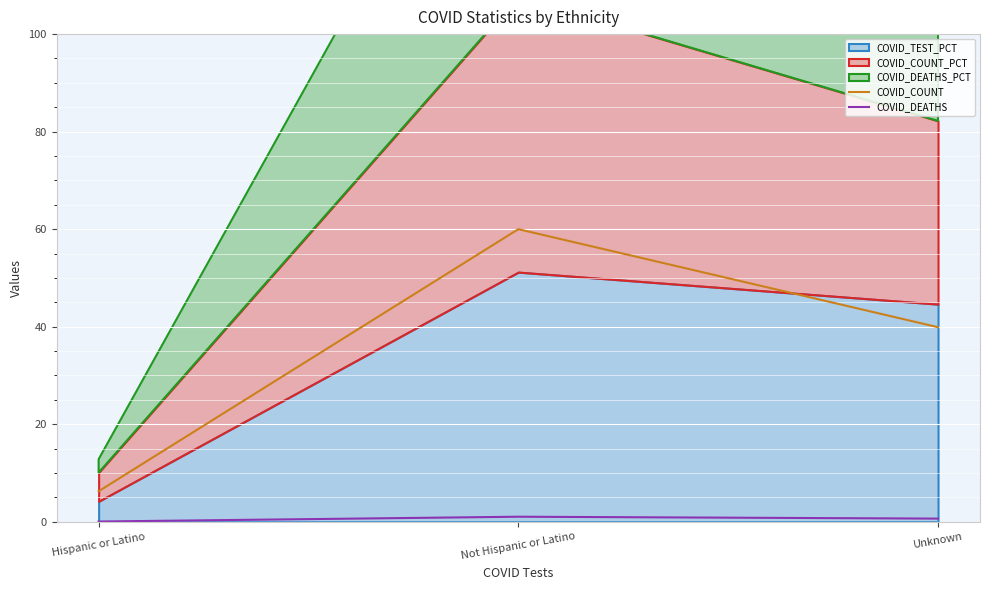

Which category has the lowest value in the COVID_COUNT series?

Hispanic or Latino